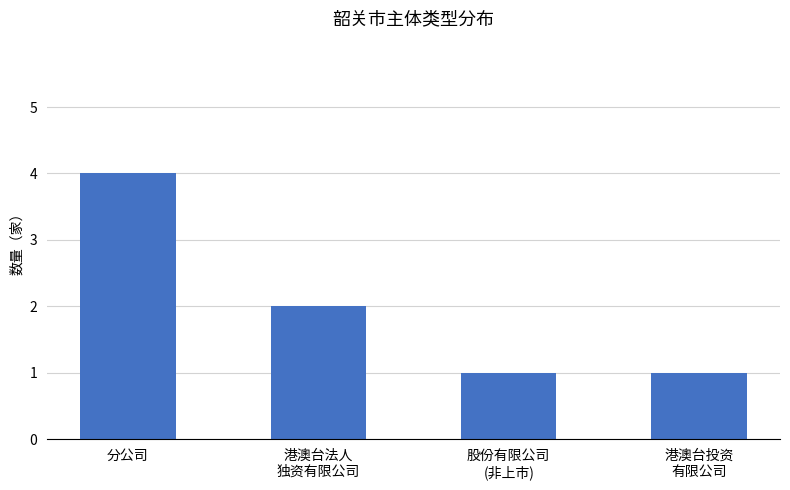

Reading left to right, list all the values displayed in this chart.

4	2	1	1